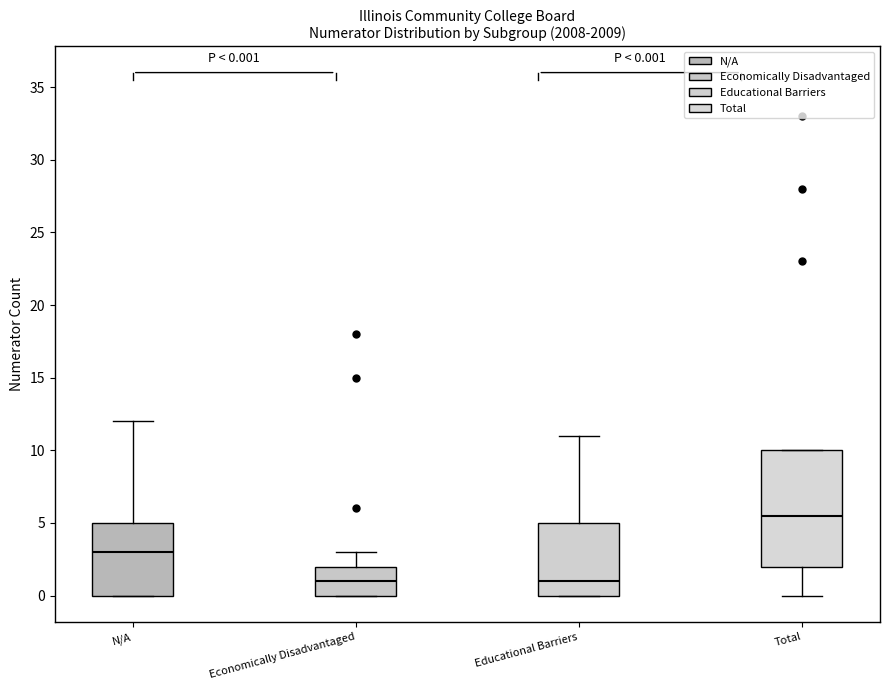

Comparing the boxes themselves (not the whiskers), which one is the tallest?

Total